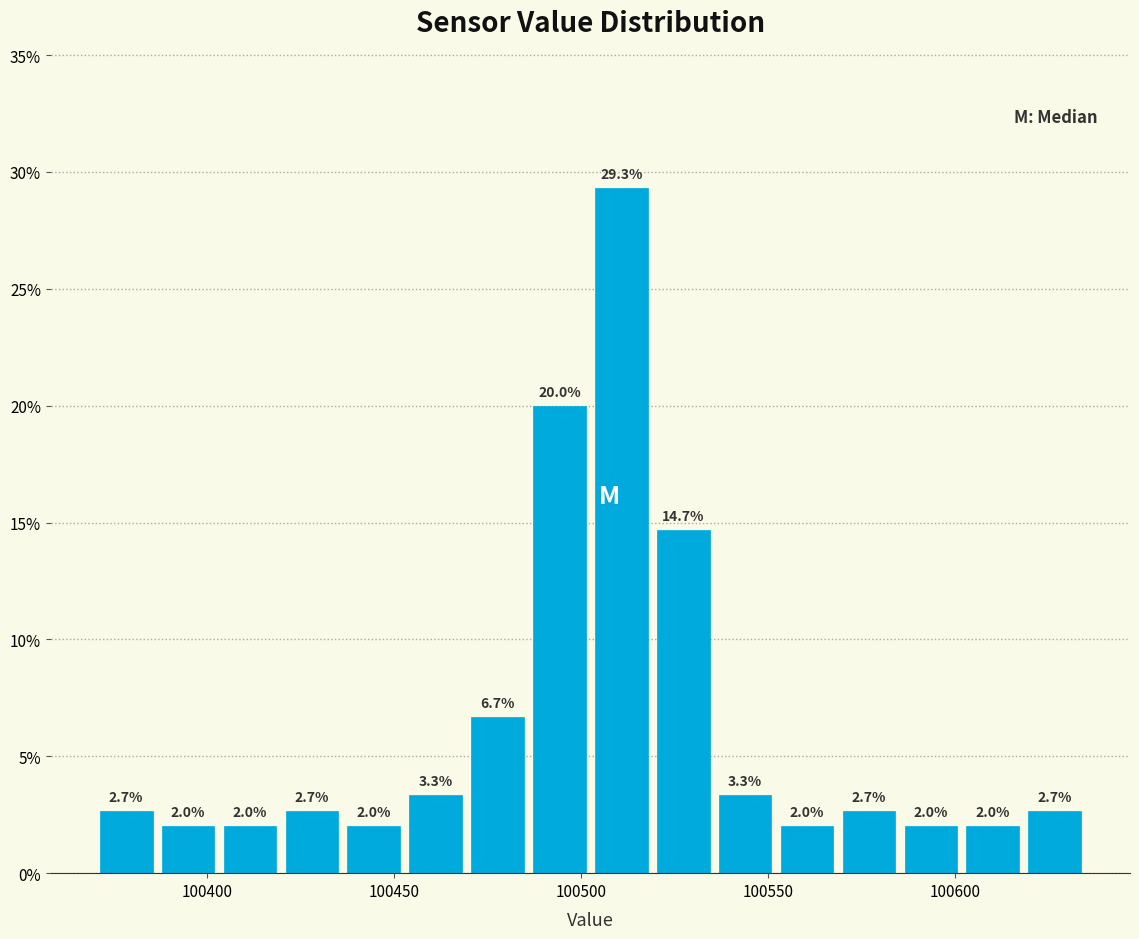

Read against the x-axis, roughly where is the centre of the tallest bar?

100510